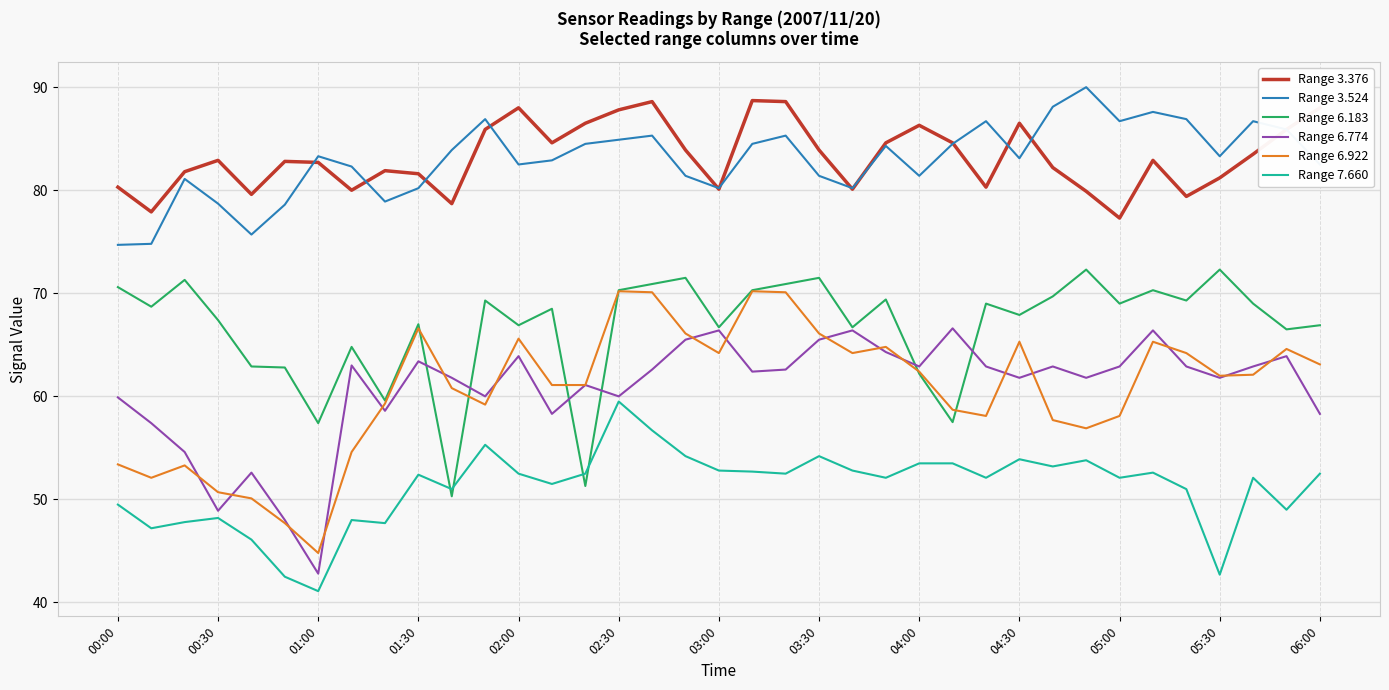

True or false: Range 3.376 and Range 6.922 intersect in this chart.

False